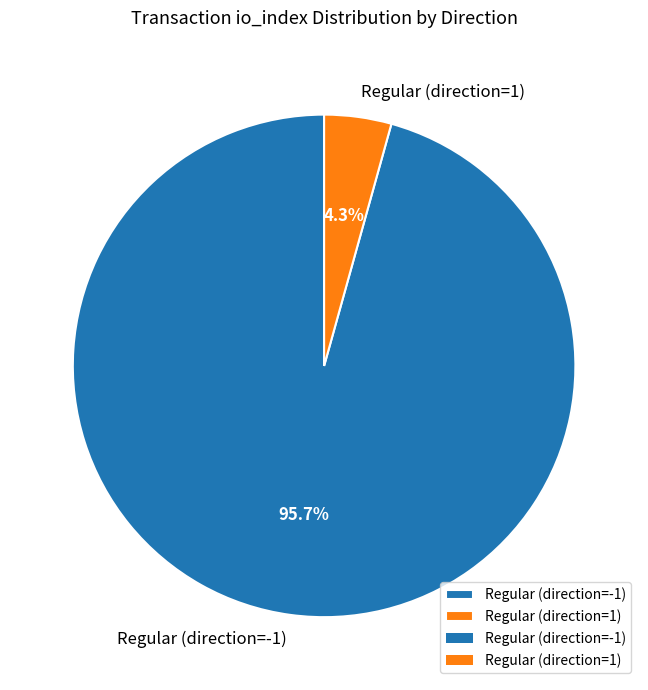

To the nearest percent, what is the difference between the largest and smallest slice percentages?

91%